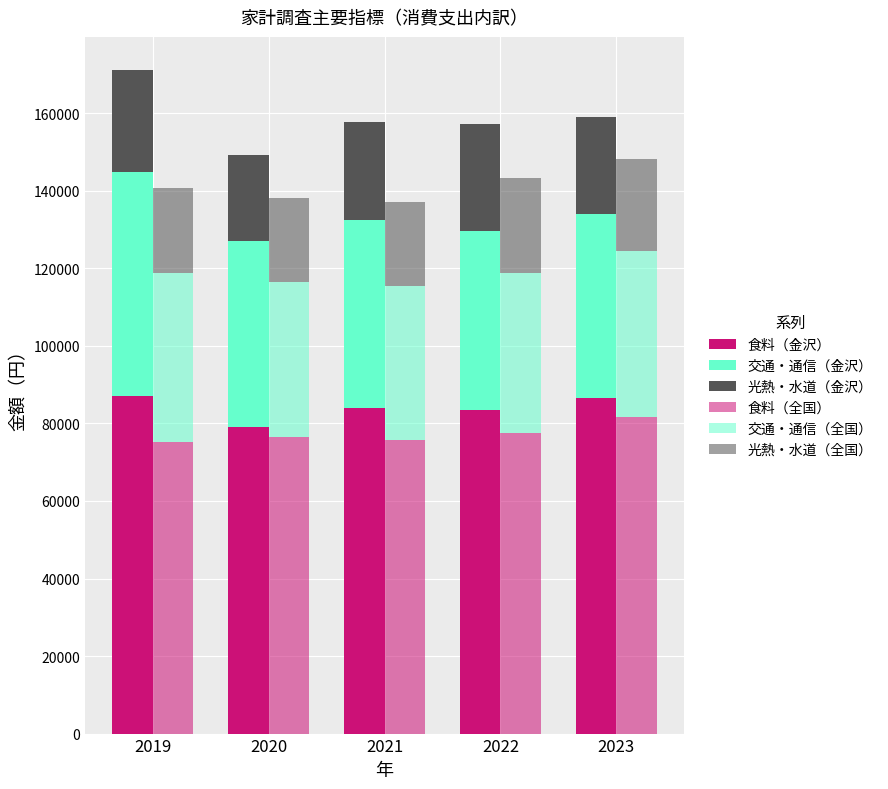

List the series in order of their peak value, highest first.

食料（金沢）, 食料（全国）, 交通・通信（金沢）, 交通・通信（全国）, 光熱・水道（金沢）, 光熱・水道（全国）